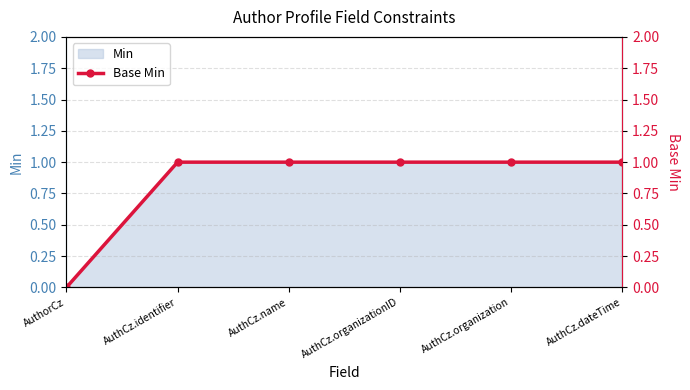

At which label is the value closest to 0?

AuthorCz